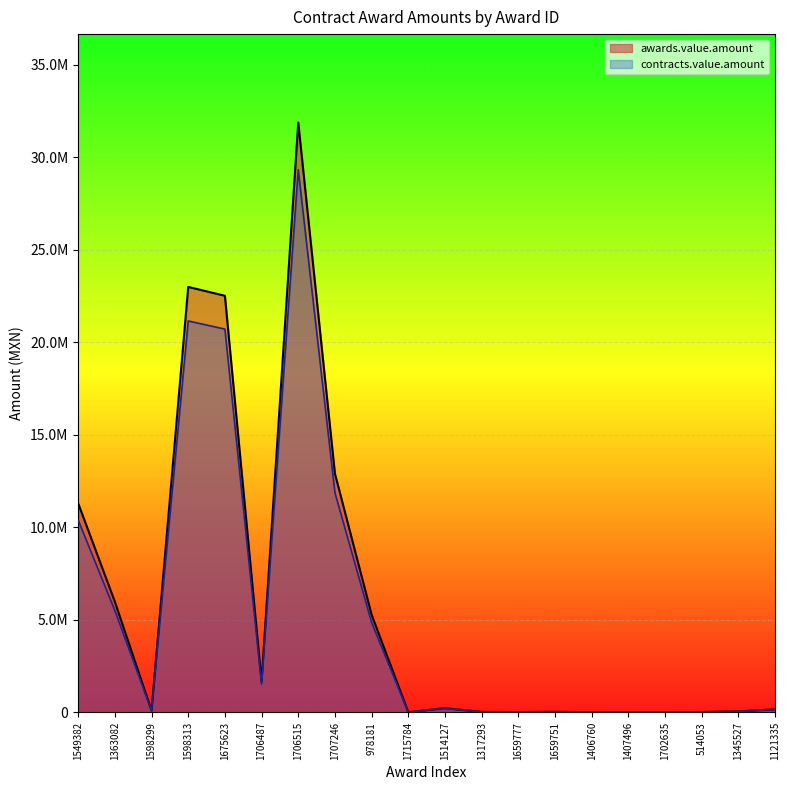

The value of awards.value.amount at 1706515 is 7783690.0. True or false?

False